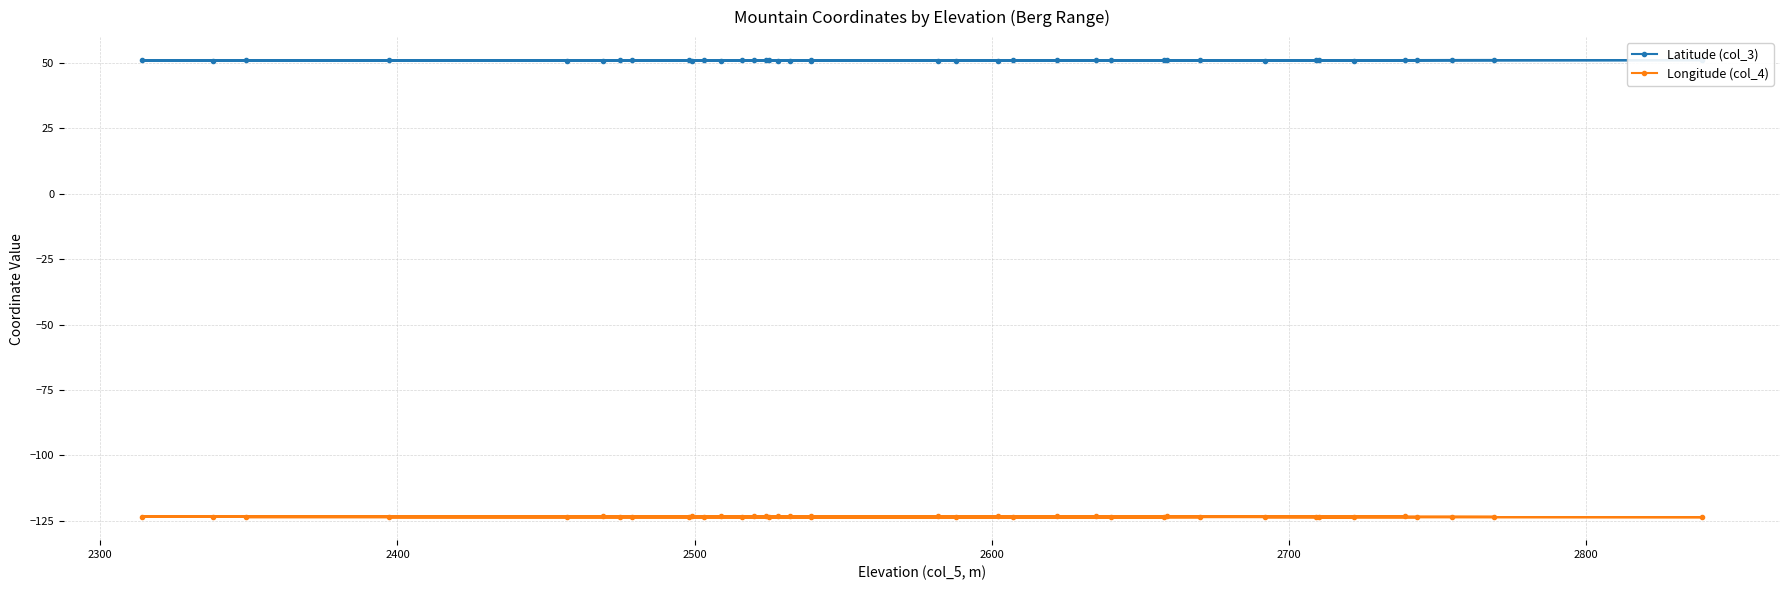

How many interior local valleys does the Latitude (col_3) series have?

9